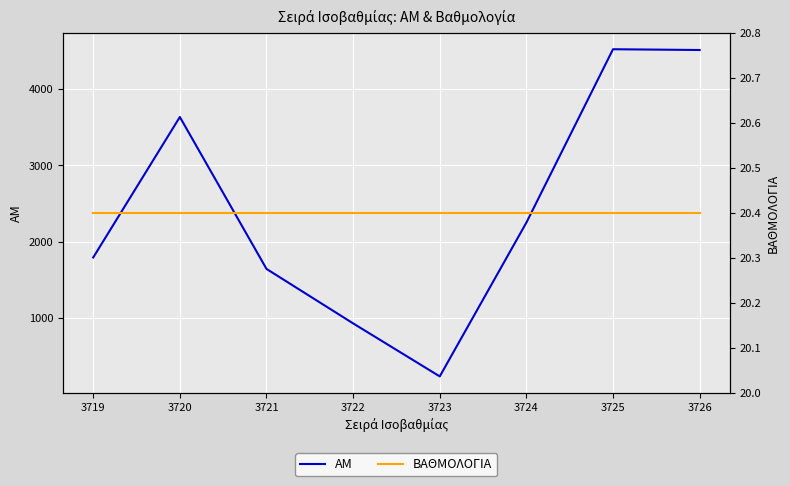

How many lines are shown in the chart?

2